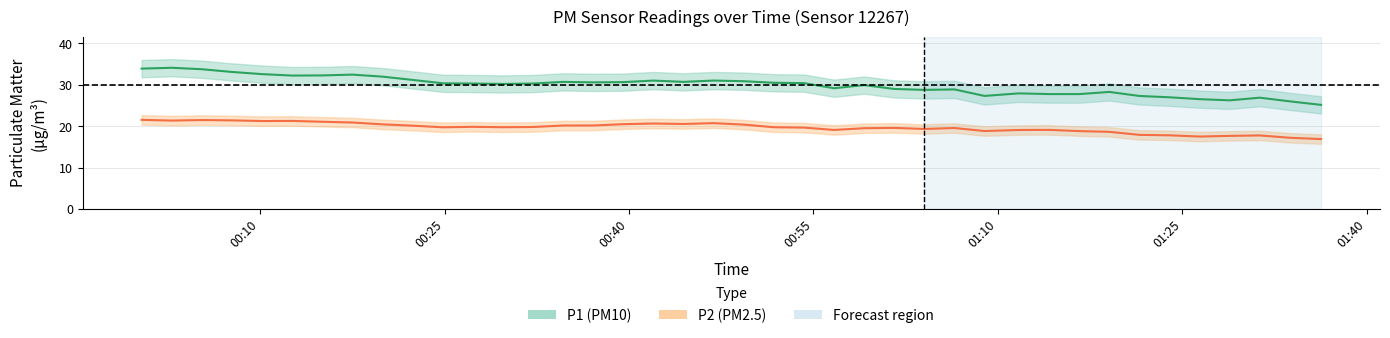

True or false: P1 and P2 cross at least once.

False